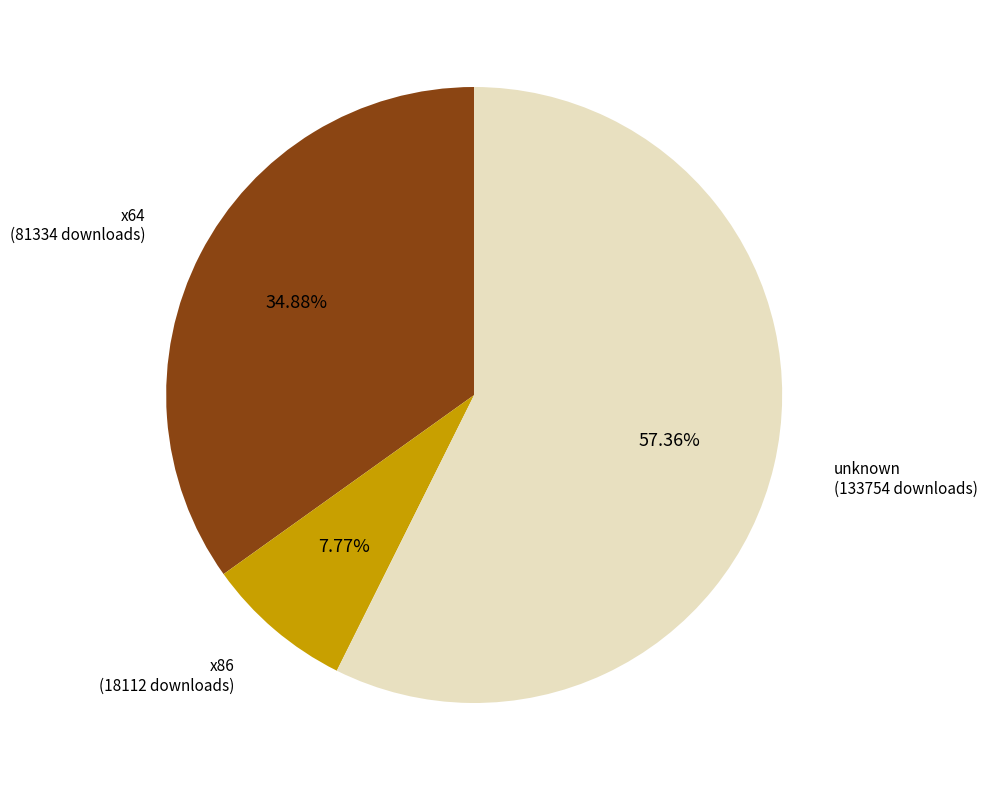

Is there any slice that represents more than half of the pie?

Yes